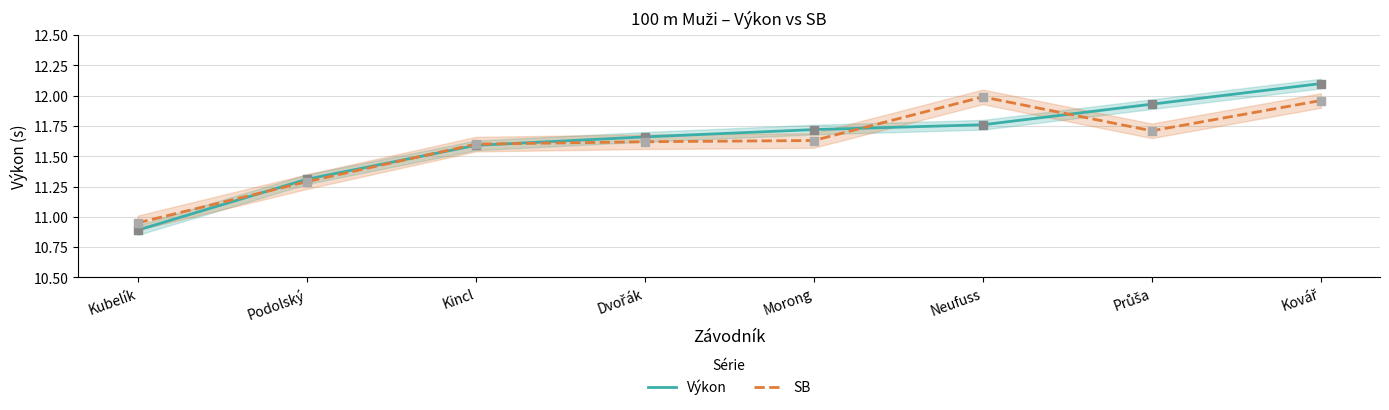

At how many categories does at least one series exceed 11?

7